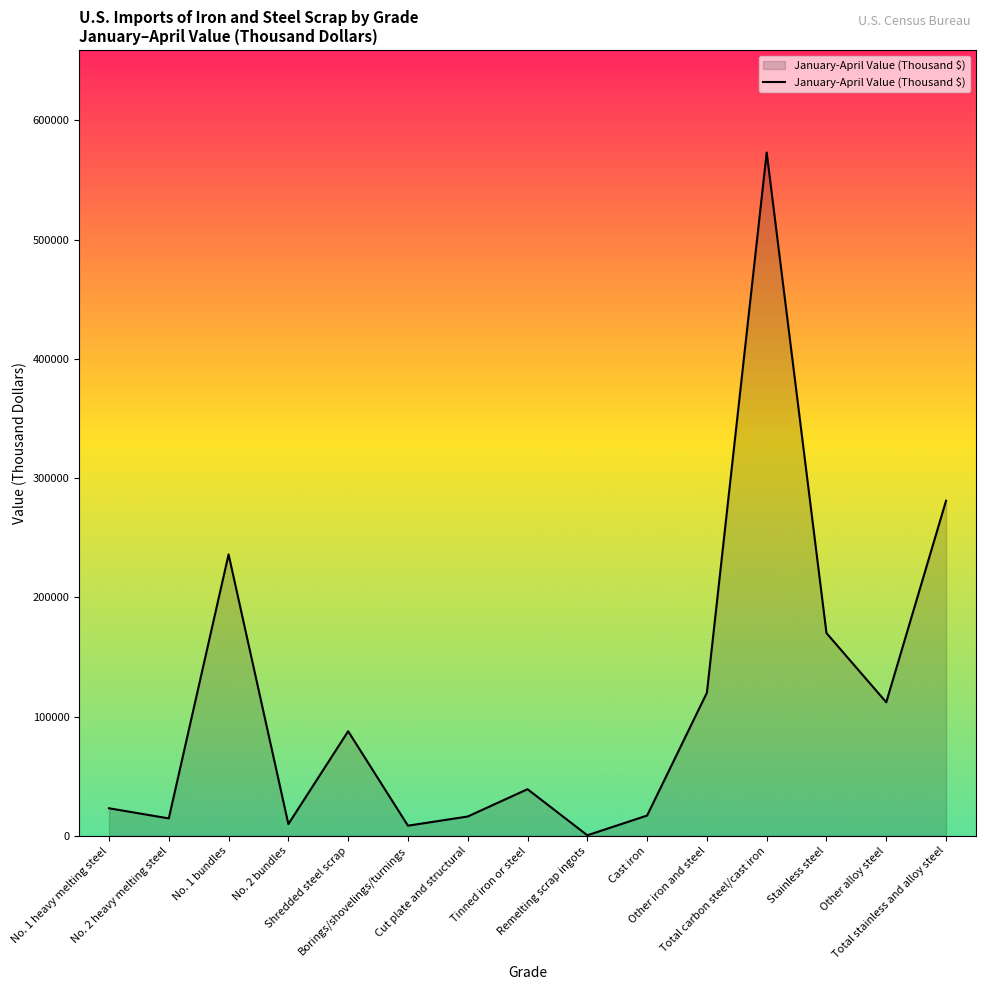

The chart shows a value of 136637 at Shredded steel scrap. True or false?

False